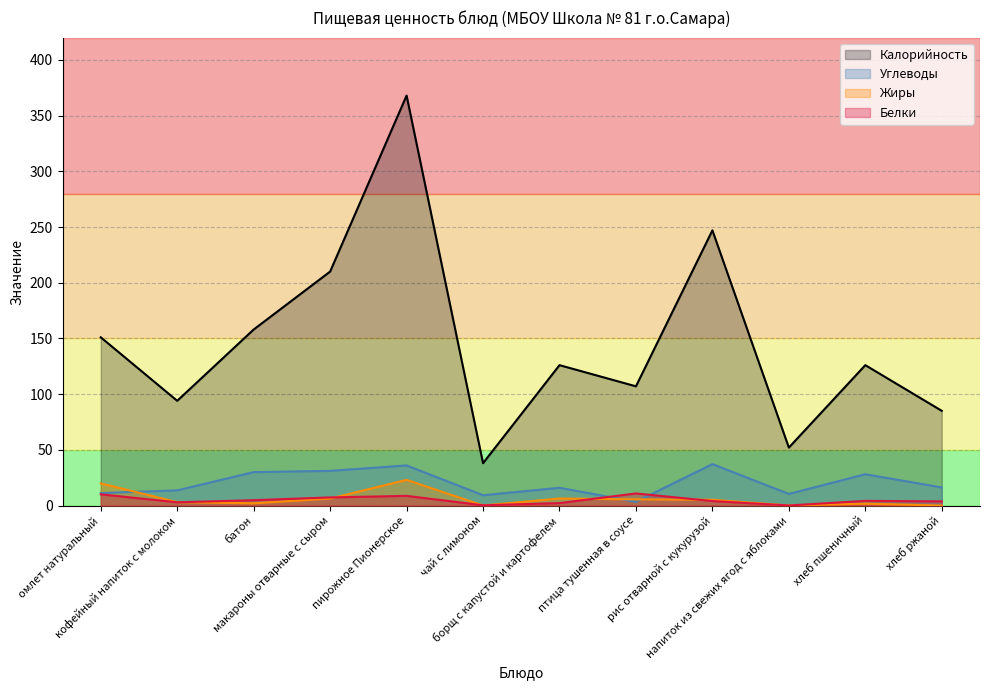

True or false: Углеводы has a value of 4.8 at напиток из свежих ягод с яблоками.

False